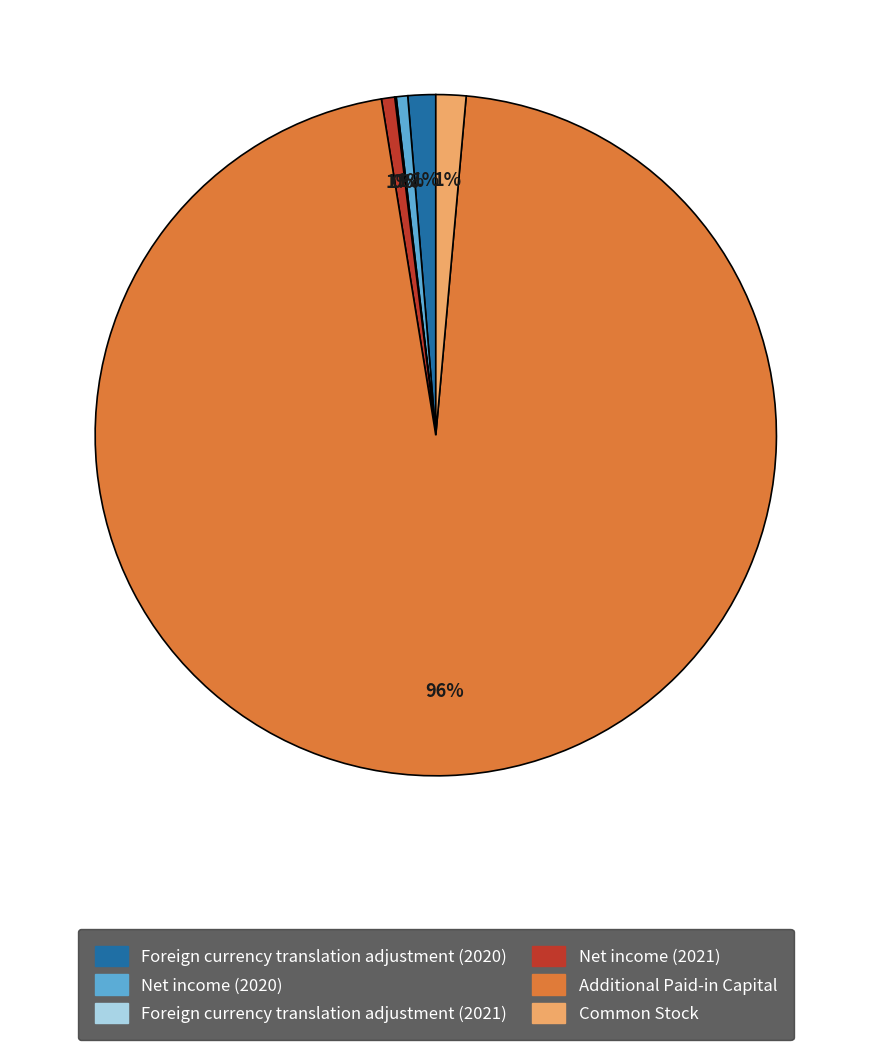

What is the largest slice in the pie chart?

Additional Paid-in Capital